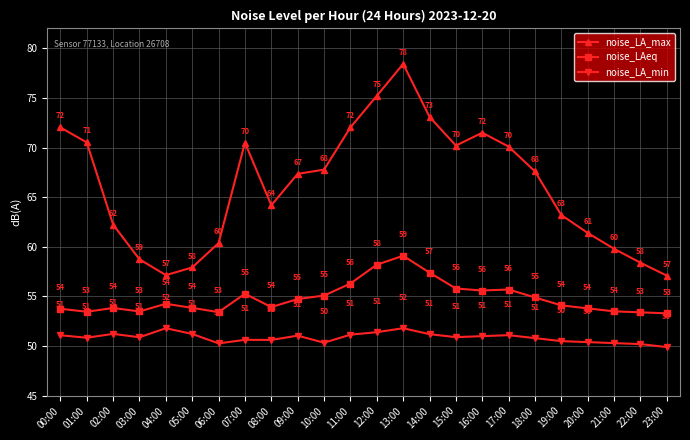

What is the sum of the noise_LAeq values at 03:00 and 11:00?

109.8